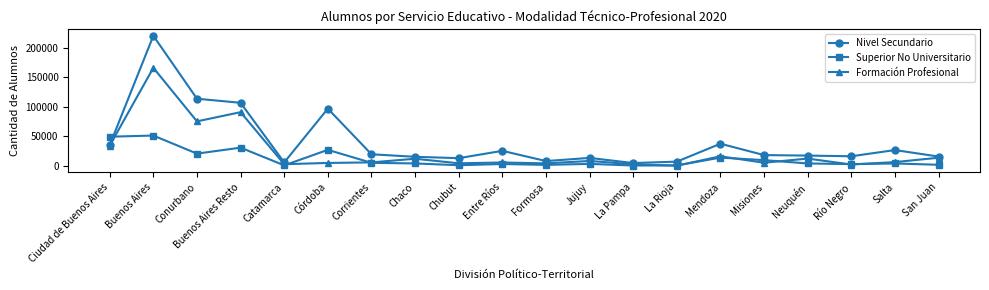

What position from the left is Ciudad de Buenos Aires?

1